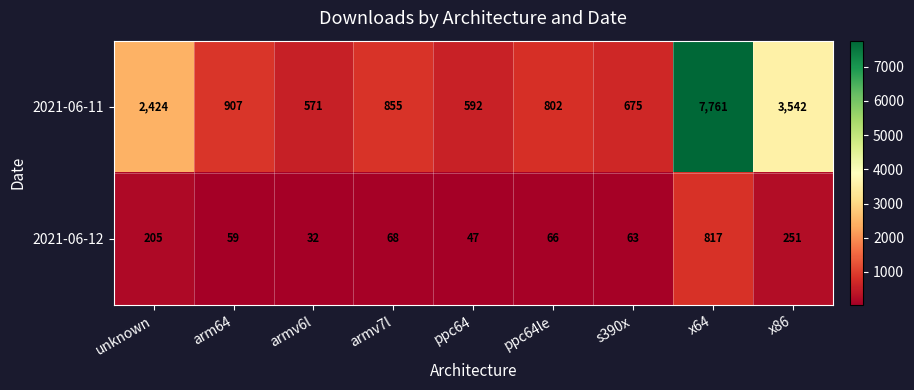

Rank the series at x64 from lowest to highest value.

2021-06-12, 2021-06-11